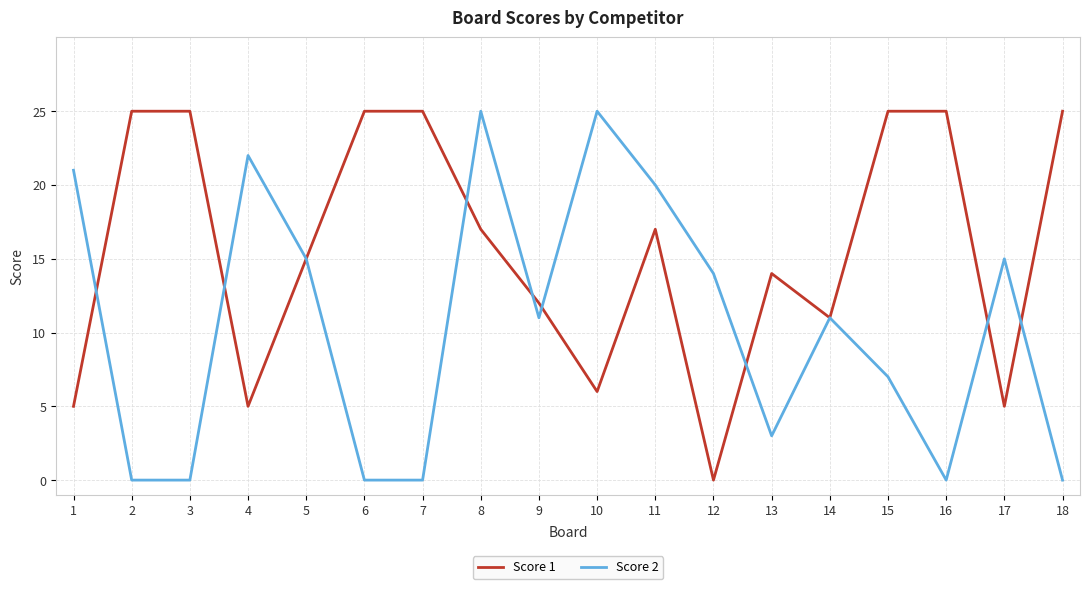

Read the Score 2 value at 11.

20